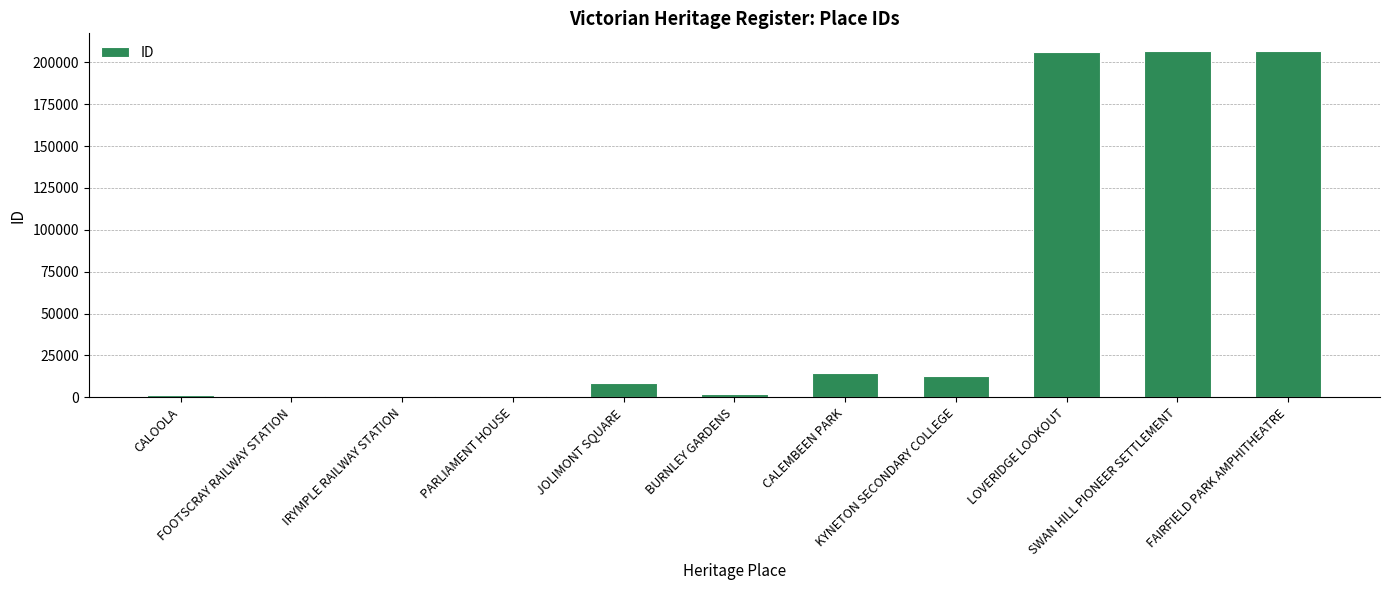

What is the greatest value displayed?

206940